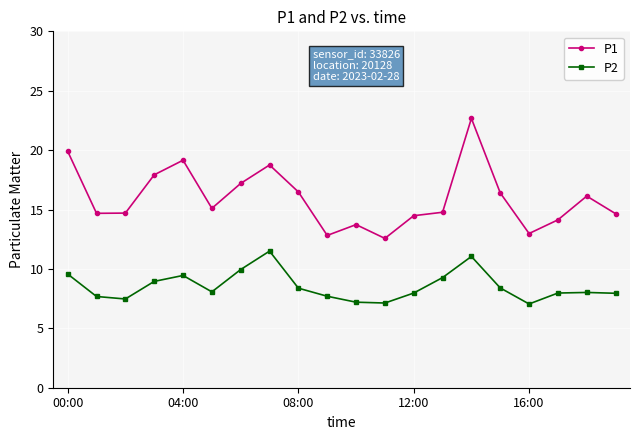

Does the chart display data point markers on the line(s)?

Yes